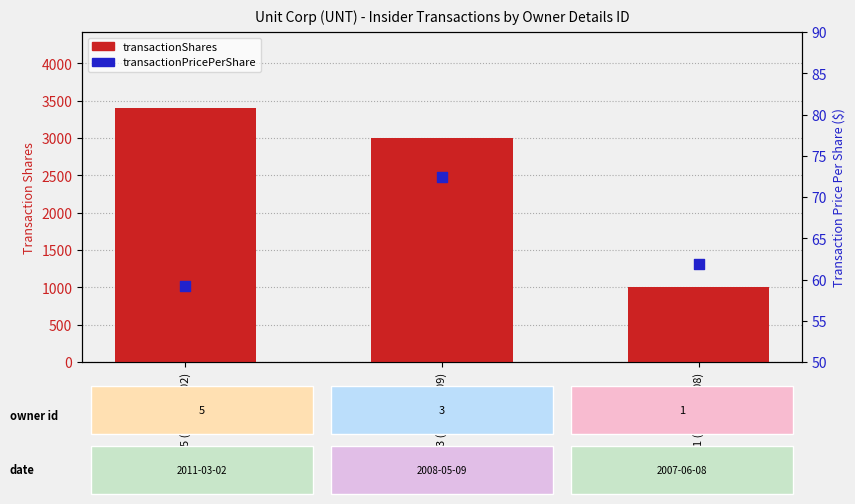

Which series has the largest total across all categories?

transactionShares